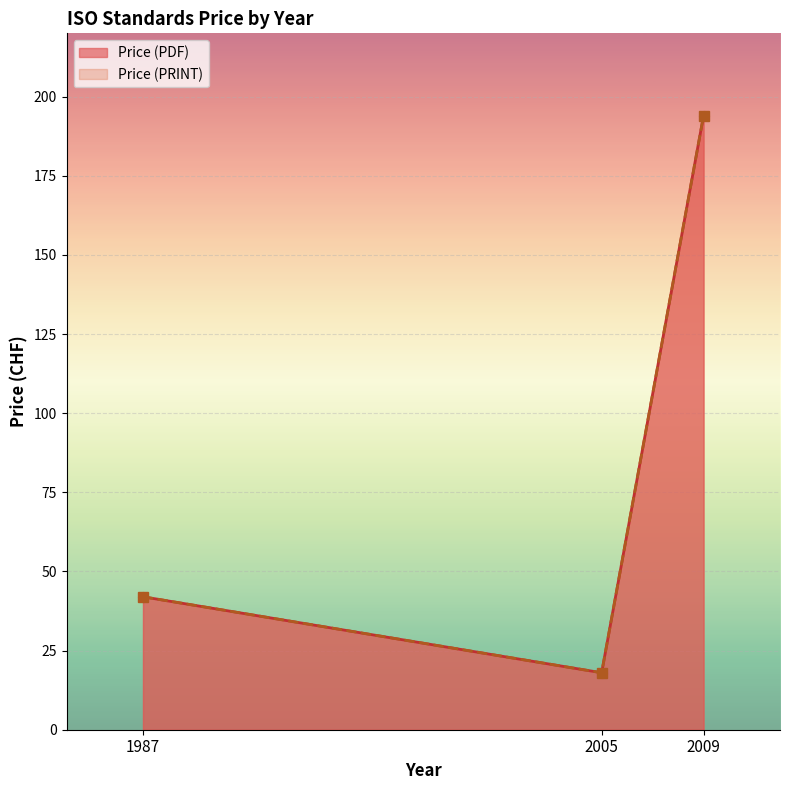

Read the Price (PRINT) value at 1987.

42